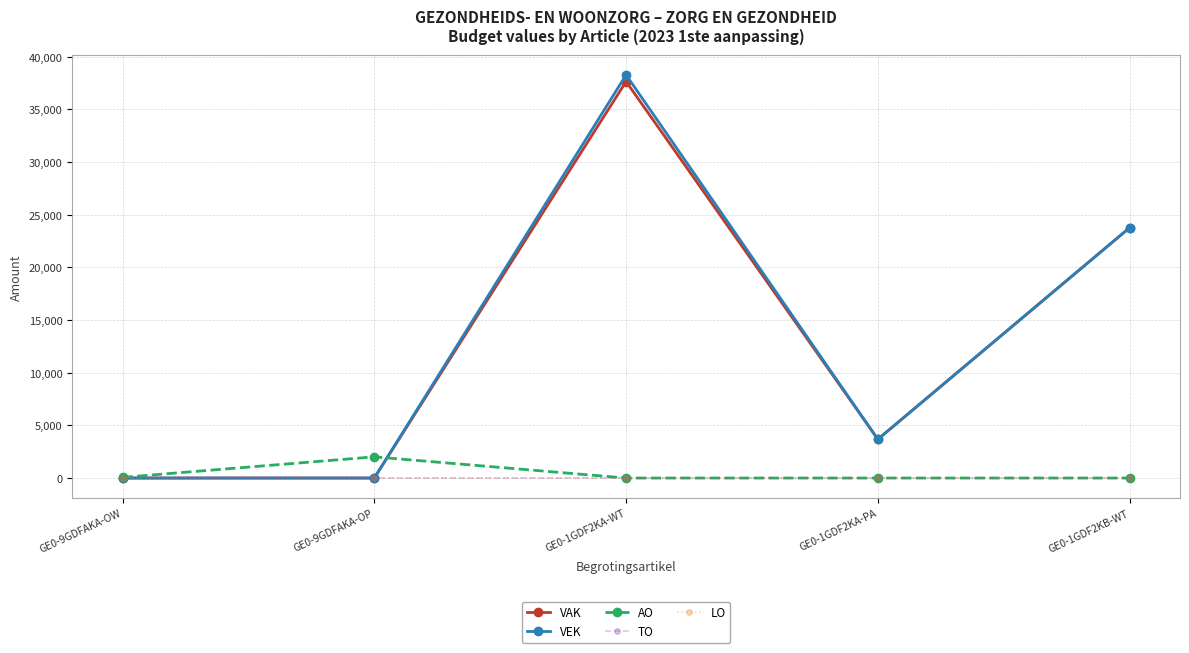

Reading right to left, extract all data points from this chart.

VAK: GE0-1GDF2KB-WT=23774	GE0-1GDF2KA-PA=3680	GE0-1GDF2KA-WT=37648	GE0-9GDFAKA-OP=0	GE0-9GDFAKA-OW=0
VEK: GE0-1GDF2KB-WT=23774	GE0-1GDF2KA-PA=3680	GE0-1GDF2KA-WT=38278	GE0-9GDFAKA-OP=0	GE0-9GDFAKA-OW=0
AO: GE0-1GDF2KB-WT=0	GE0-1GDF2KA-PA=0	GE0-1GDF2KA-WT=0	GE0-9GDFAKA-OP=2013	GE0-9GDFAKA-OW=65
TO: GE0-1GDF2KB-WT=0	GE0-1GDF2KA-PA=0	GE0-1GDF2KA-WT=0	GE0-9GDFAKA-OP=0	GE0-9GDFAKA-OW=0
LO: GE0-1GDF2KB-WT=0	GE0-1GDF2KA-PA=0	GE0-1GDF2KA-WT=0	GE0-9GDFAKA-OP=0	GE0-9GDFAKA-OW=0